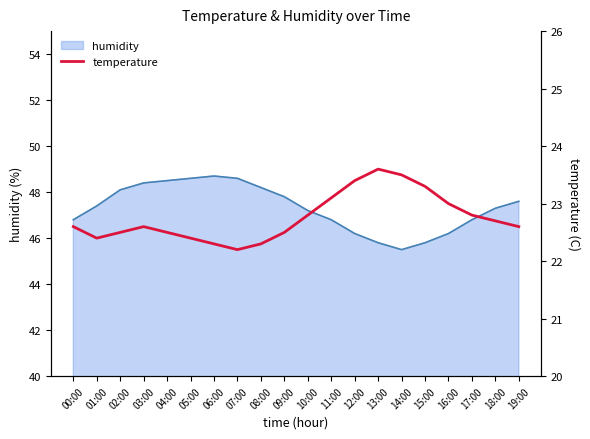

What position from the right is 16:00?

4